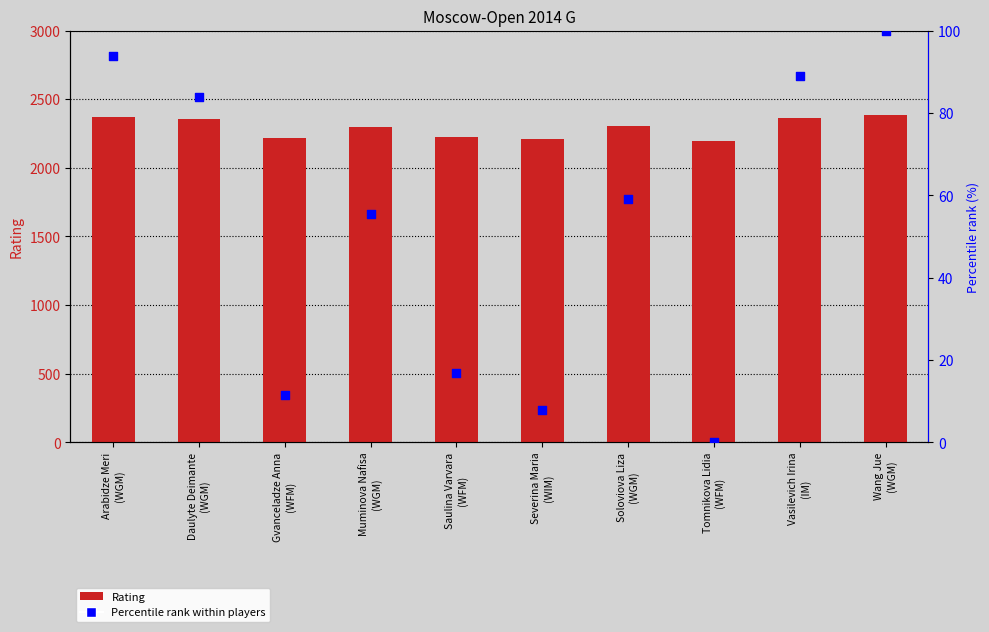

Which series reaches the minimum Y coordinate?

Percentile rank within players